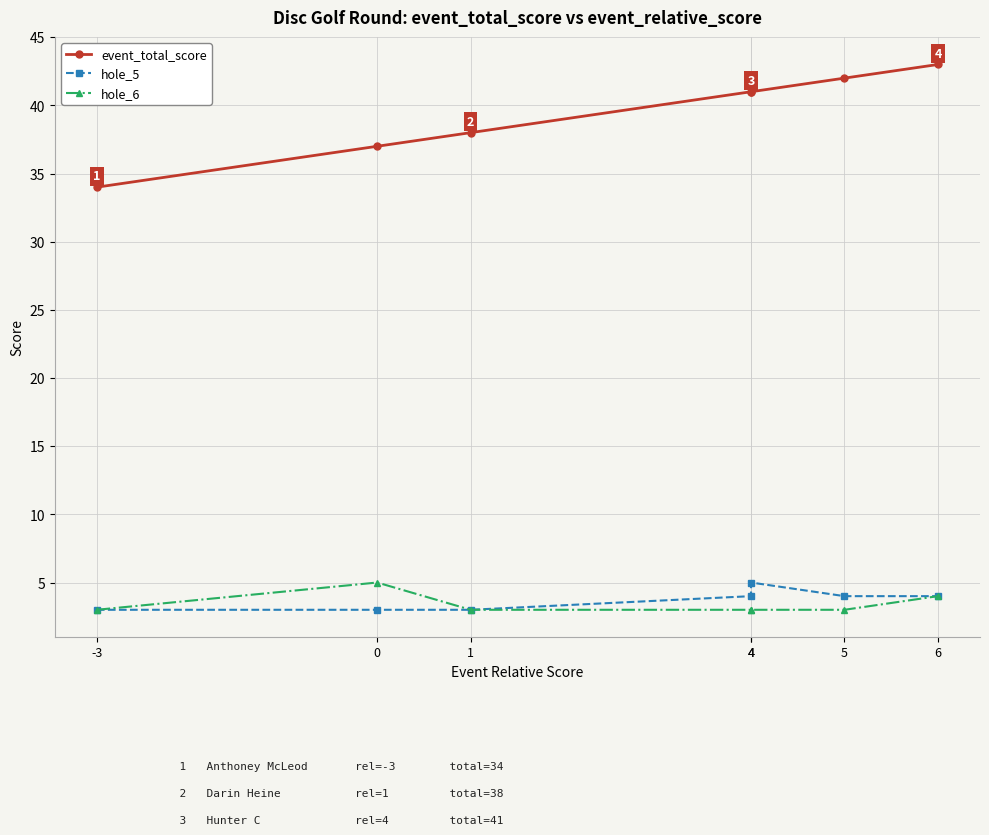

What is the spread (max minus min) of values at 0?

34